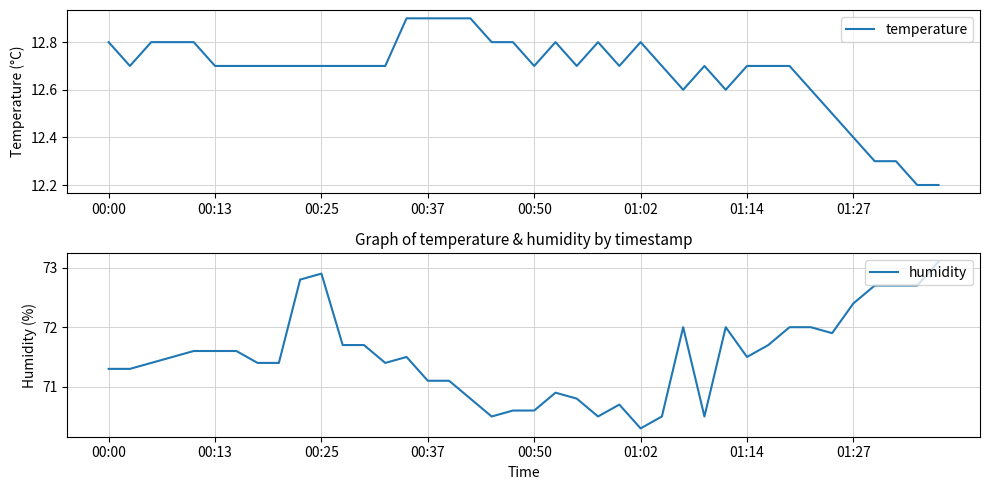

What is the label of the 1st point from the left?

00:00